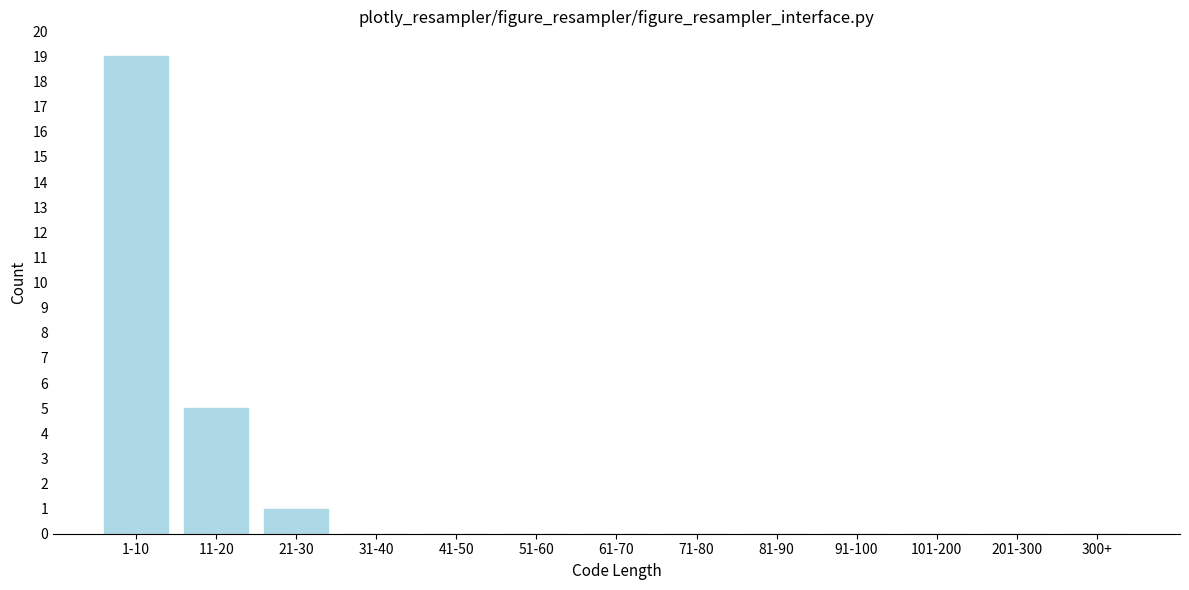

Reading left to right, what are all the values shown in this chart?

1-10=19	11-20=5	21-30=1	31-40=0	41-50=0	51-60=0	61-70=0	71-80=0	81-90=0	91-100=0	101-200=0	201-300=0	300+=0